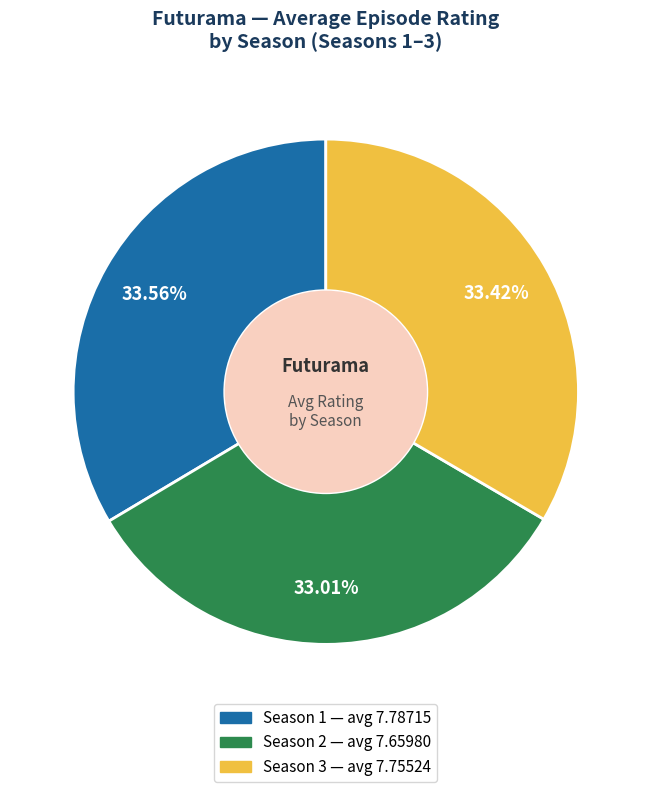

Is there any slice that represents more than half of the pie?

No